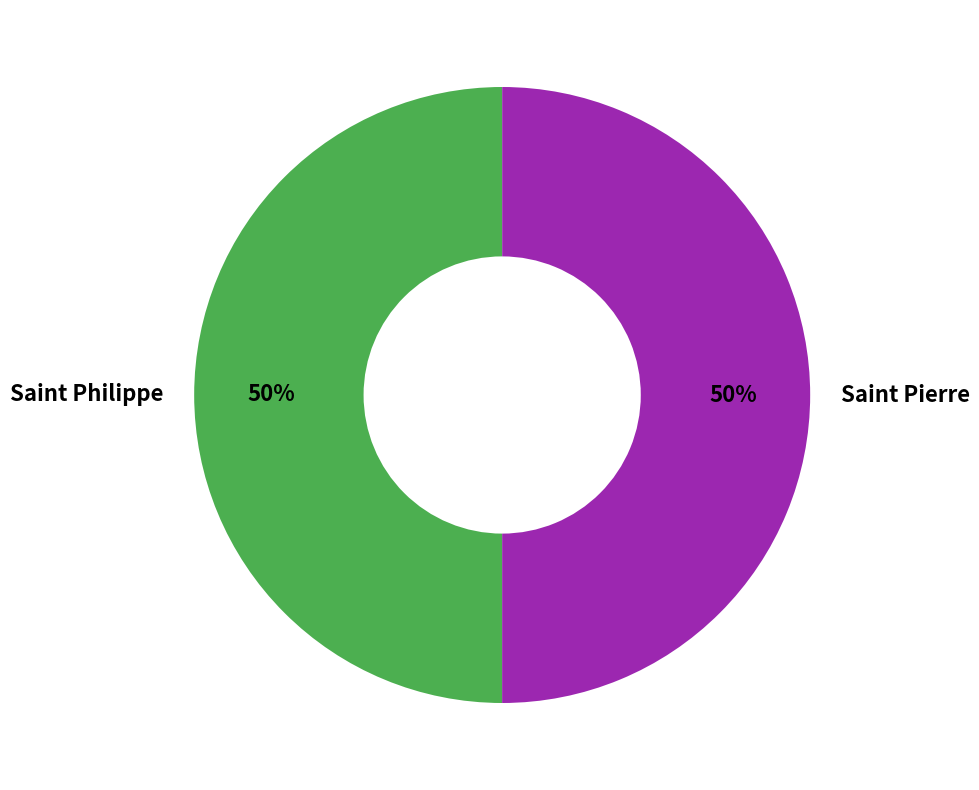

To the nearest percent, what is the average slice percentage?

50%